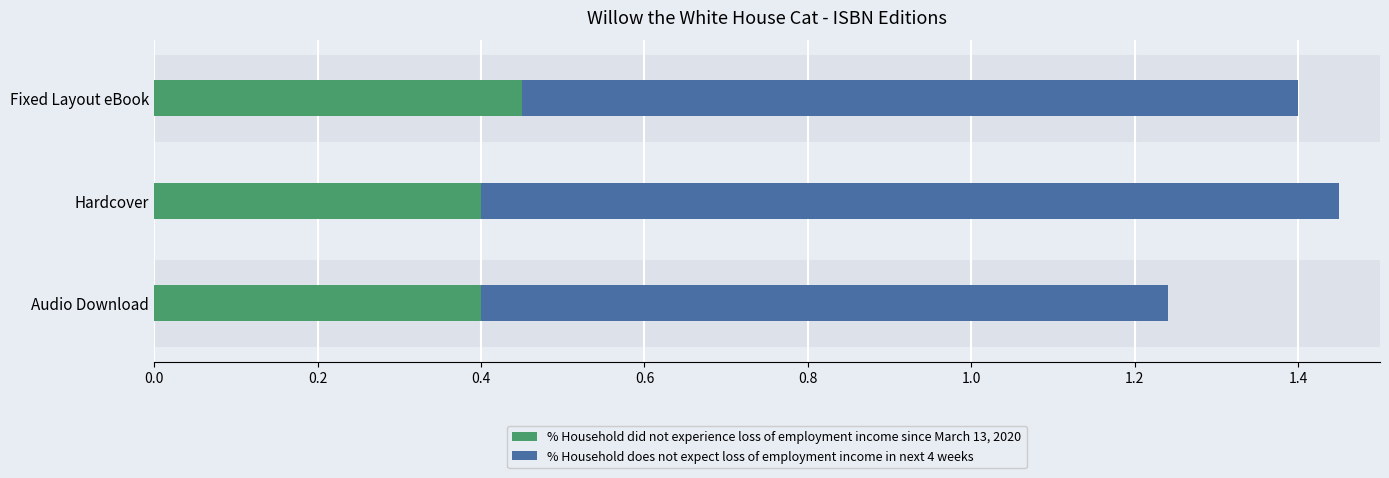

The % Household did not experience loss of employment income since March 13, 2020 series shows 0.8 at Fixed Layout eBook. True or false?

False